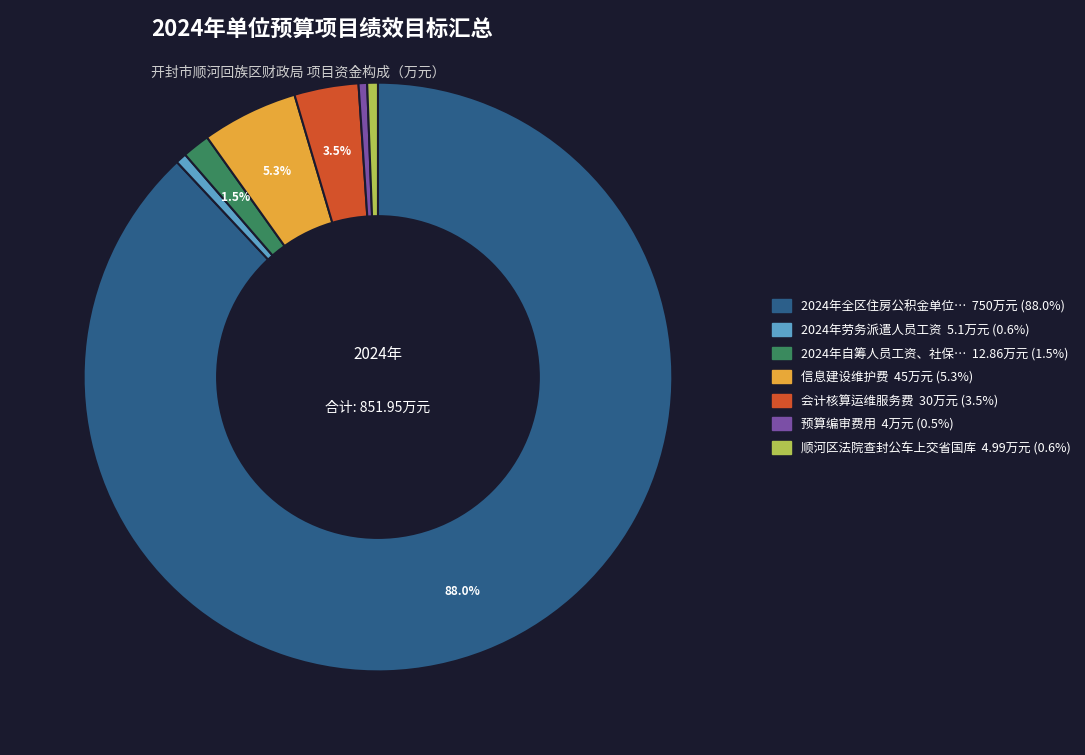

How many segments does this pie chart have?

7